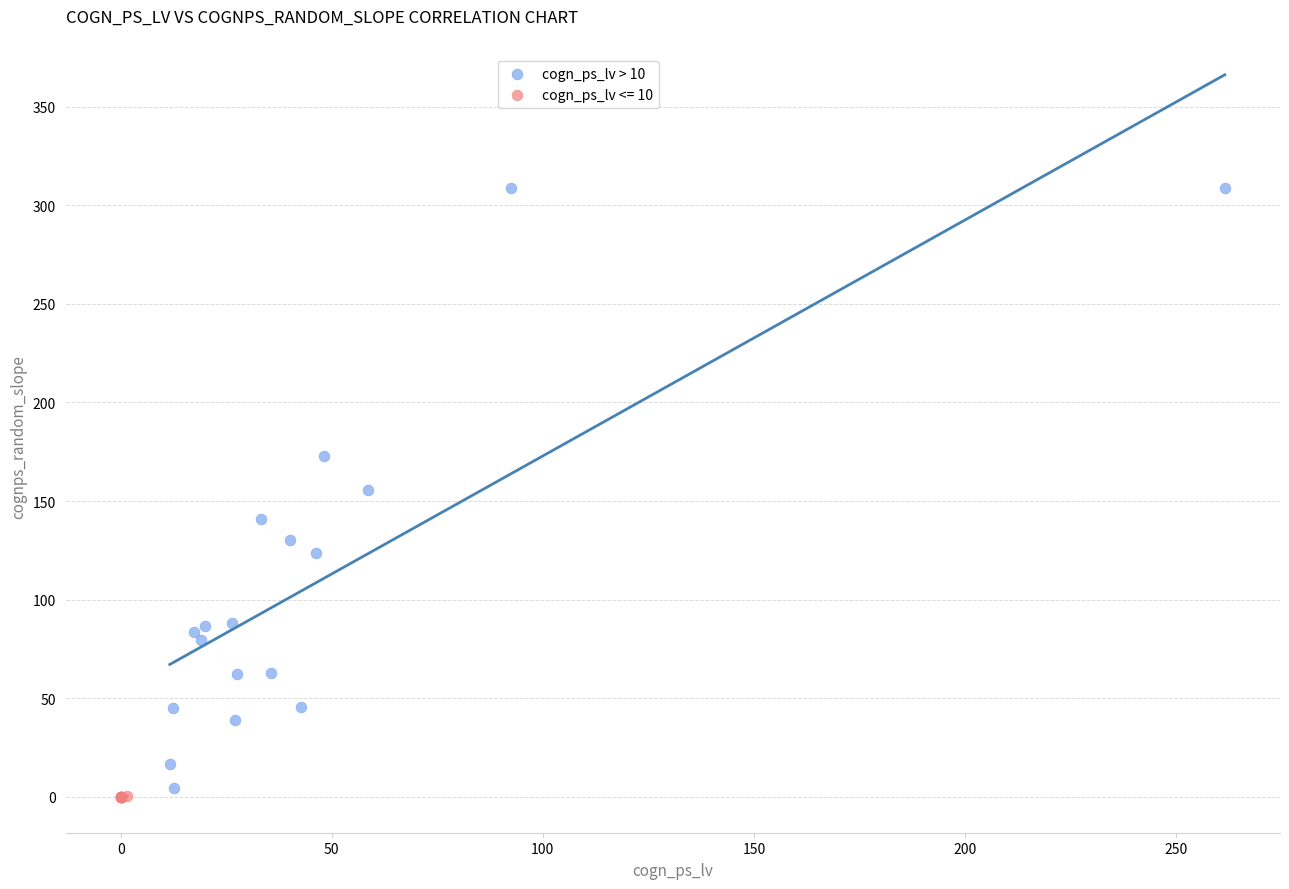

Which series has the widest spread of Y values?

cogn_ps_lv > 10